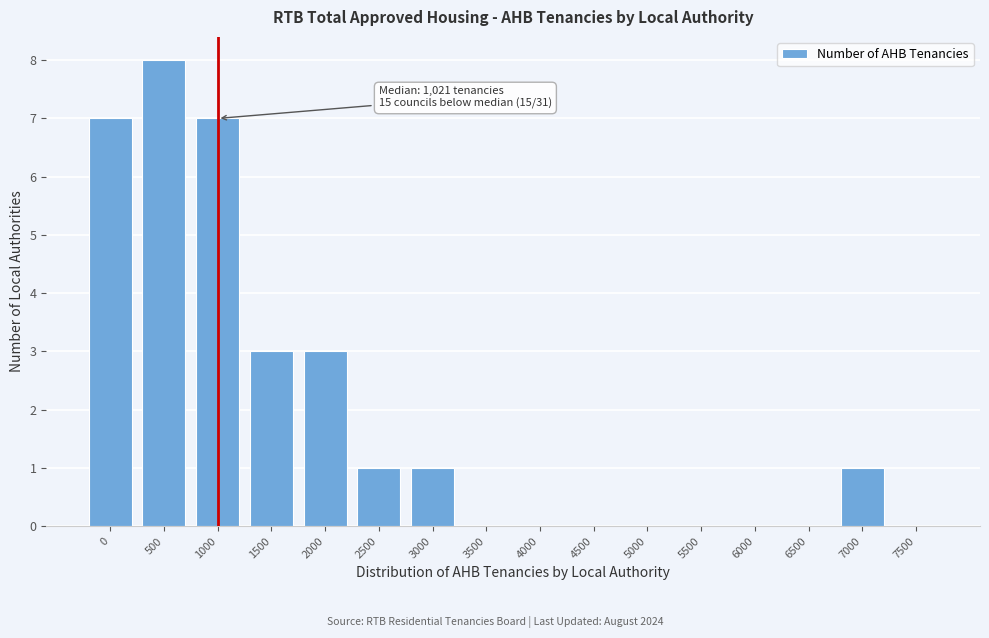

Reading left to right, extract all data points from this chart.

0=7	500=8	1000=7	1500=3	2000=3	2500=1	3000=1	3500=0	4000=0	4500=0	5000=0	5500=0	6000=0	6500=0	7000=1	7500=0